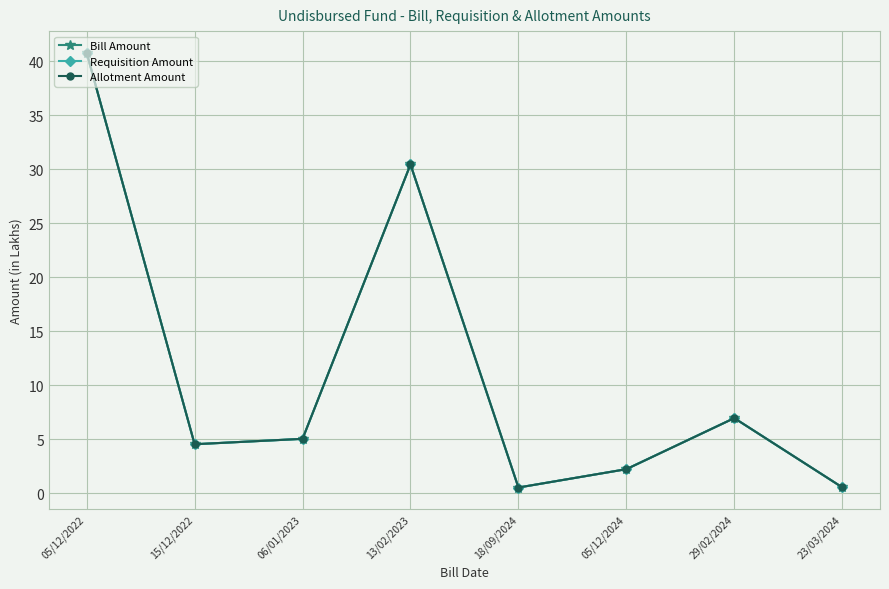

Does the chart have visible grid lines?

Yes